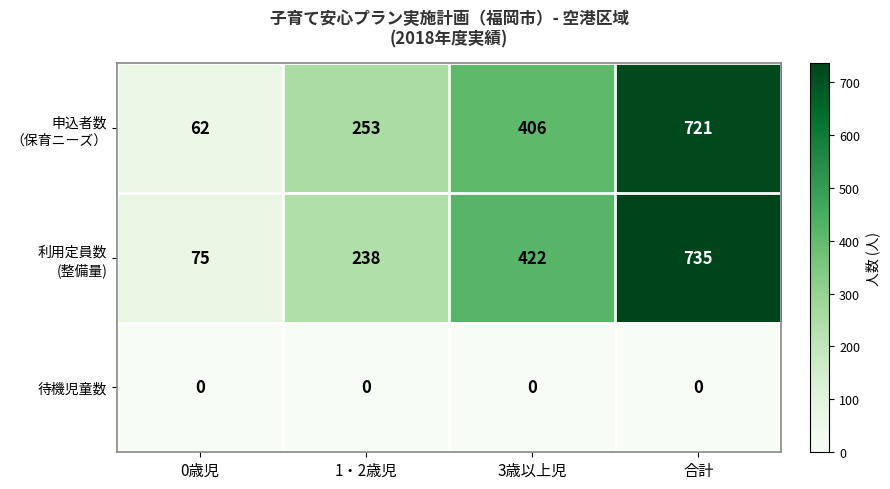

Is it true that 待機児童数 equals 0 at 0歳児?

True